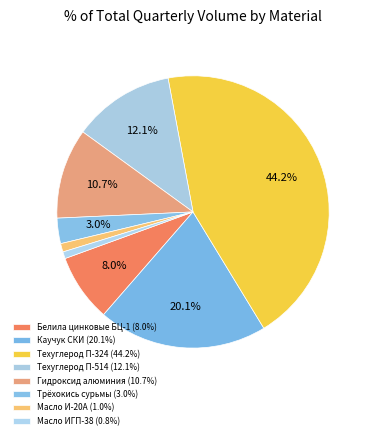

The Техуглерод П-514 slice represents 12% of the pie. True or false?

True